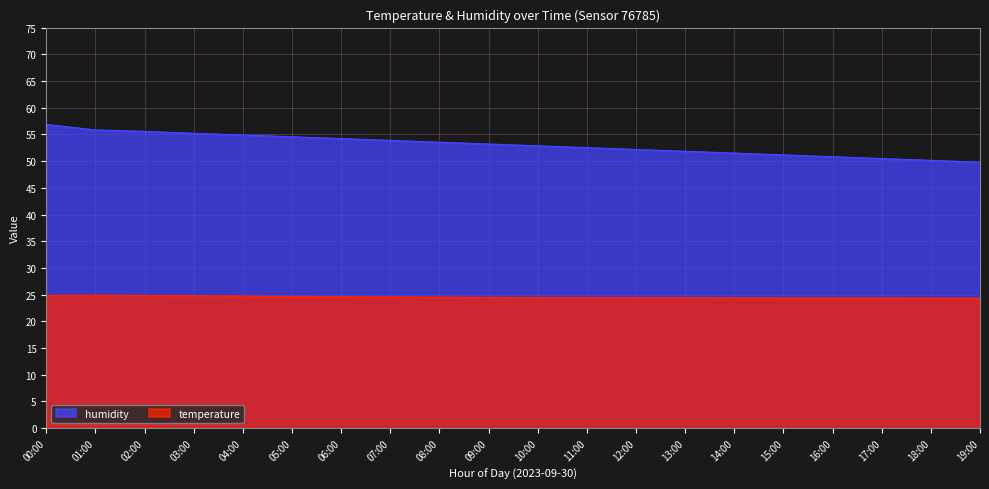

What position from the right is 19:00?

1